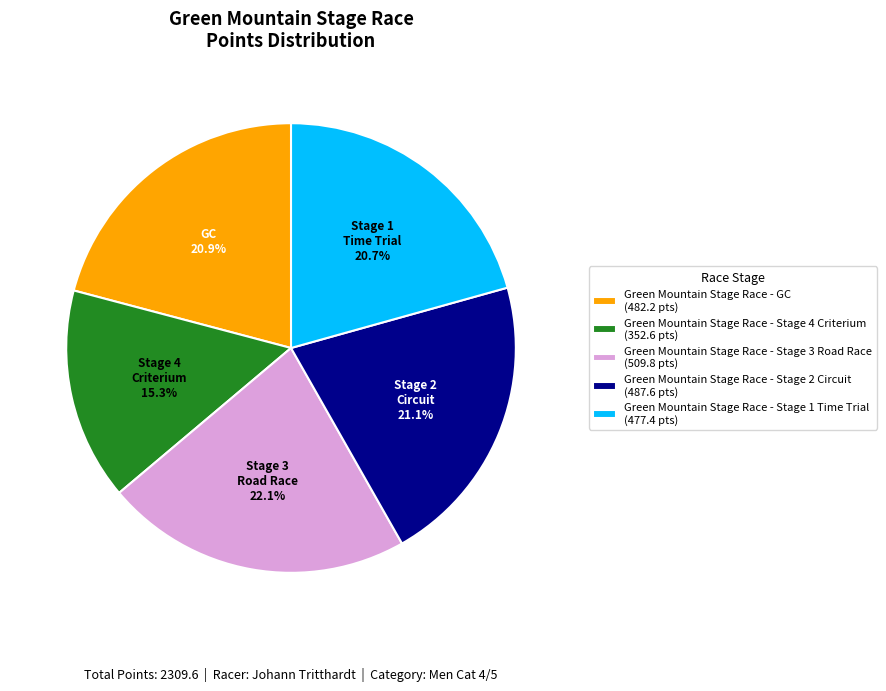

How many segments does this pie chart have?

5